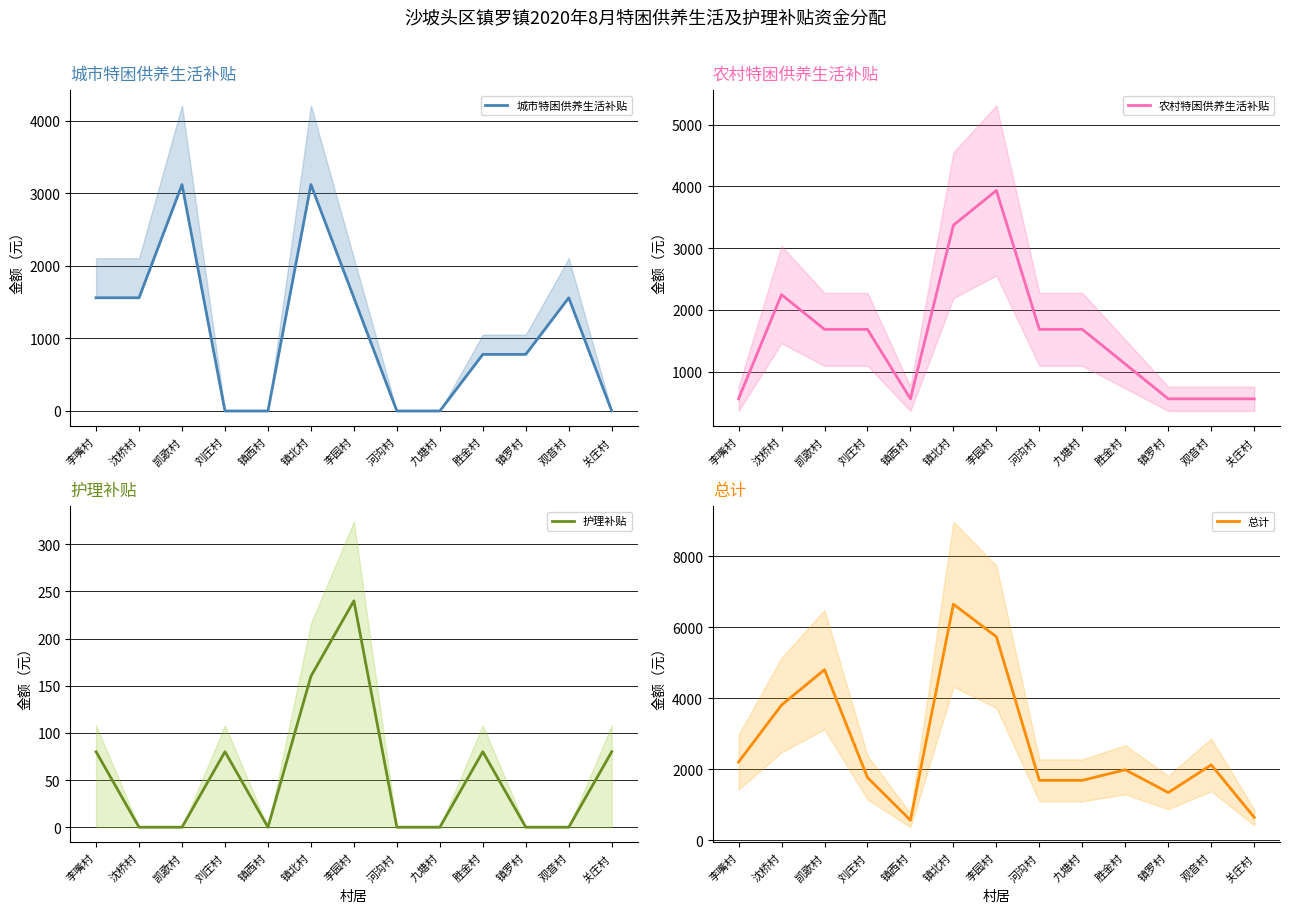

How many lines are shown in the chart?

4